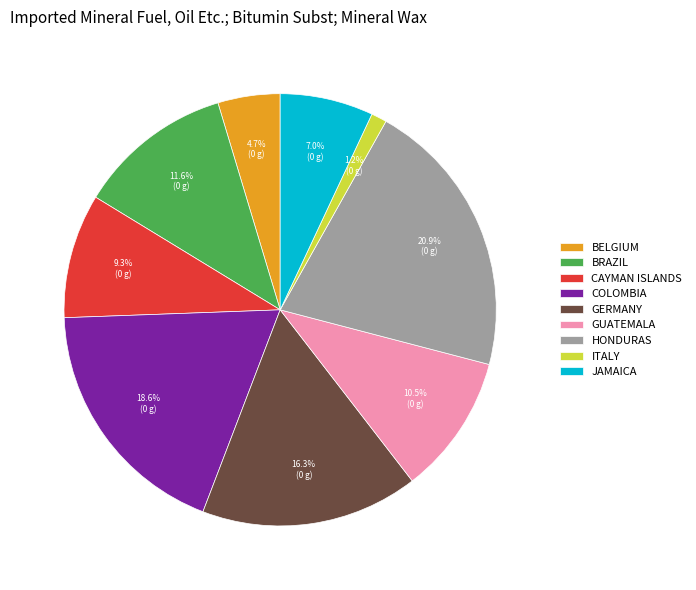

Approximately how many times larger is the value at GERMANY compared to BRAZIL?

1.4